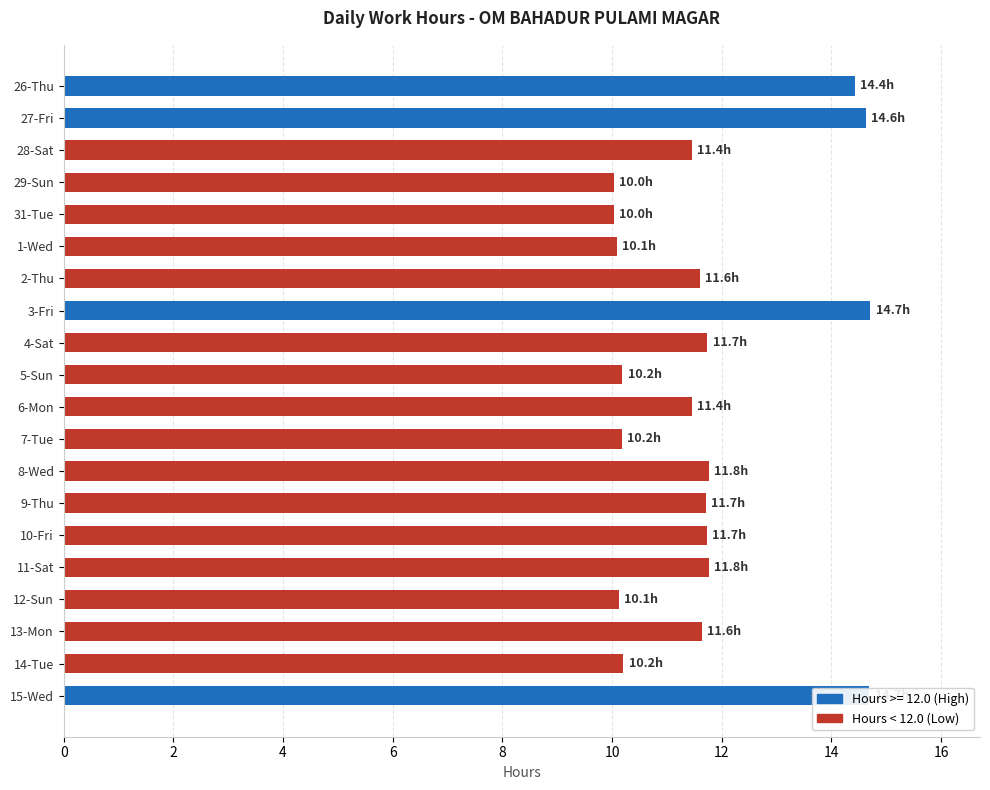

What is the difference between the maximum and minimum values?

4.7